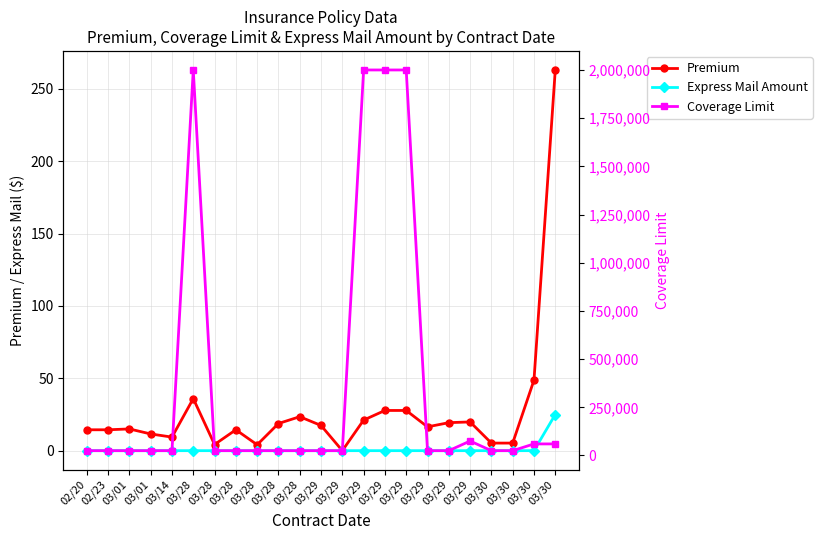

Reading left to right, what are all the values shown in this chart?

Premium: 14.4	14.4	15.0	11.6	9.4	36.0	4.2	14.4	4.1	18.8	23.5	17.4	0.0	21.1	27.8	27.8	16.5	19.4	19.9	5.2	5.2	48.8	263.1
Express Mail Amount: 0.0	0.0	0.0	0.0	0.0	0.0	0.0	0.0	0.0	0.0	0.0	0.0	0.0	0.0	0.0	0.0	0.0	0.0	0.0	0.0	0.0	0.0	25.0
Coverage Limit: 25000.0	25000.0	25000.0	25000.0	25000.0	2000000.0	25000.0	25000.0	25000.0	25000.0	25000.0	25000.0	25000.0	2000000.0	2000000.0	2000000.0	25000.0	25000.0	75000.0	25000.0	25000.0	60000.0	60000.0